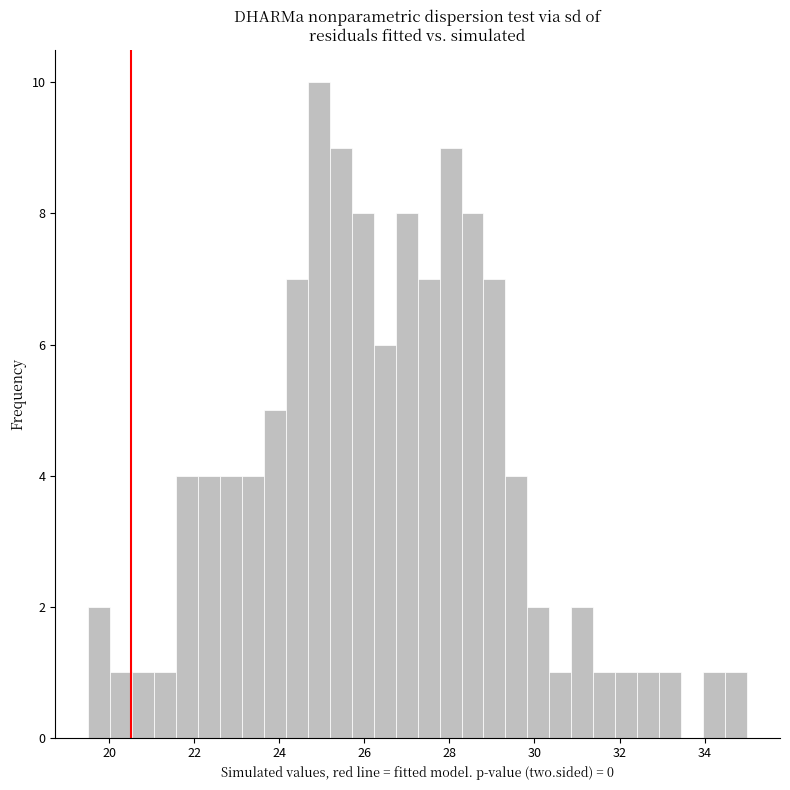

Read against the x-axis, roughly where is the centre of the tallest bar?

25.0